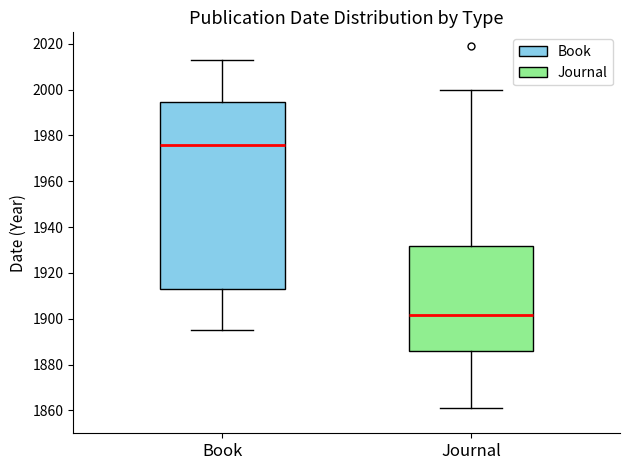

Reading left to right, transcribe this box plot: for each box, give where its median line is, the range the box spans, and where its two whiskers end, as read against the y-axis. The values are not printed on the chart, so give them approximately, as read against the axis.

Book: median 1976, box 1914 to 1994, whiskers 1896 to 2014
Journal: median 1902, box 1886 to 1932, whiskers 1862 to 2000